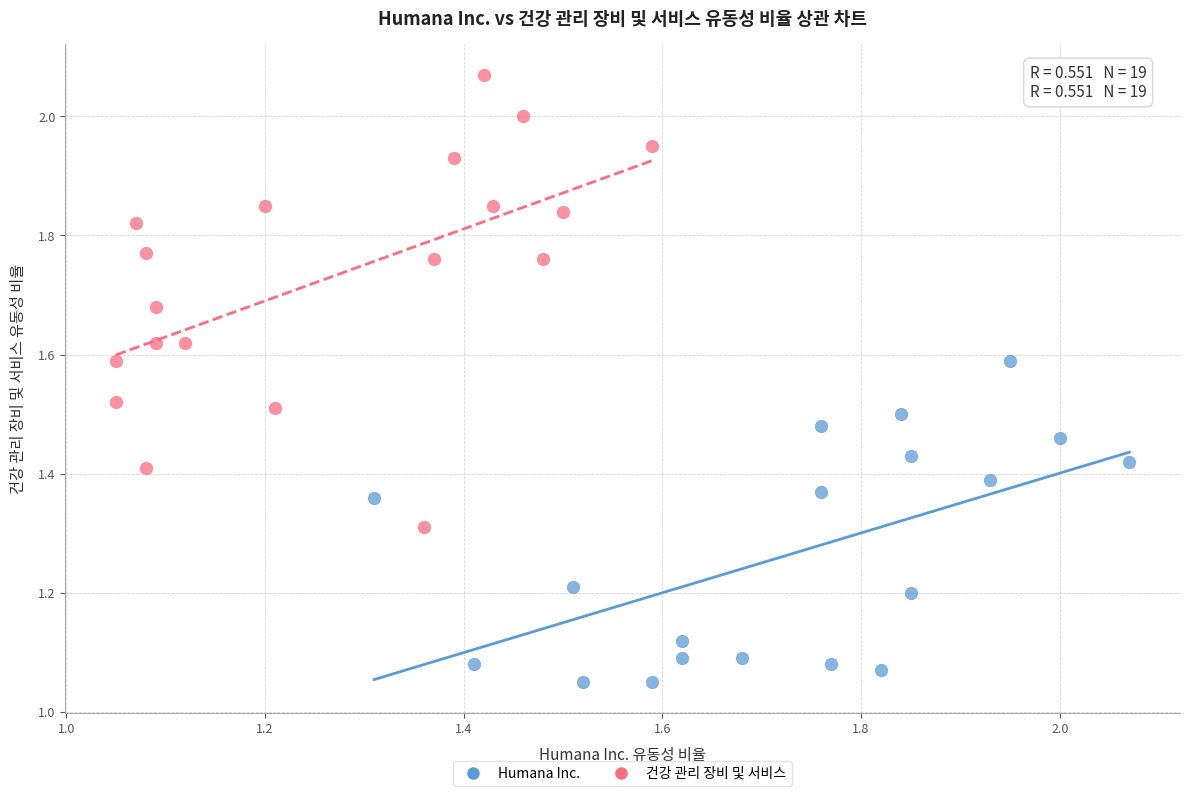

Which series contains the highest Y value?

건강 관리 장비 및 서비스